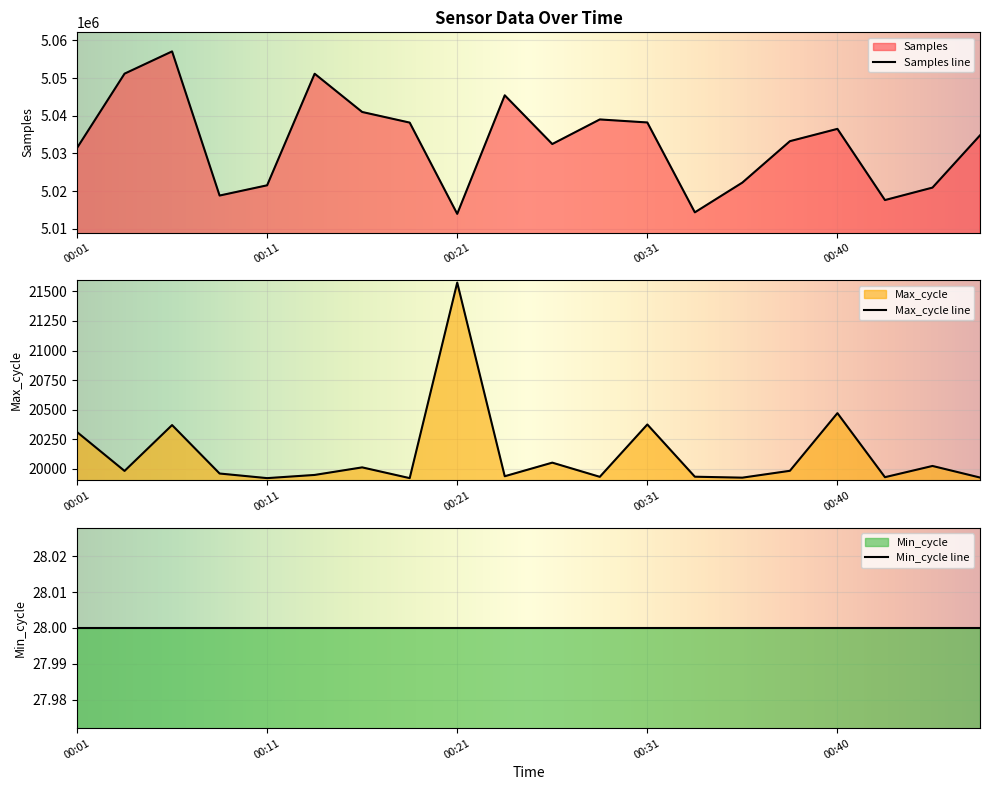

At which category is the sum across all series the highest?

00:06